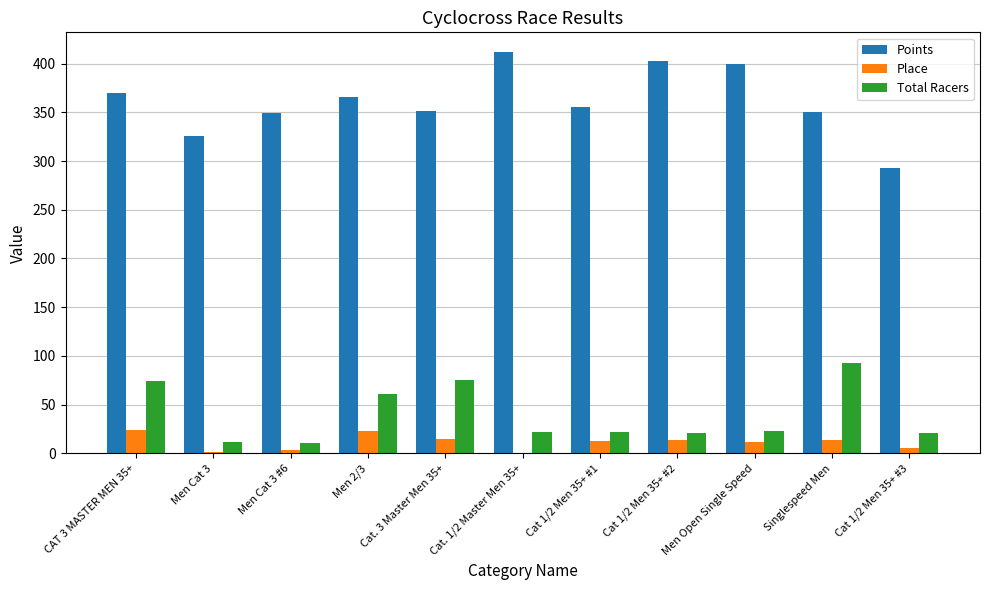

What is the sum of the Points values at Men Cat 3 and Men Cat 3 #6?

674.8